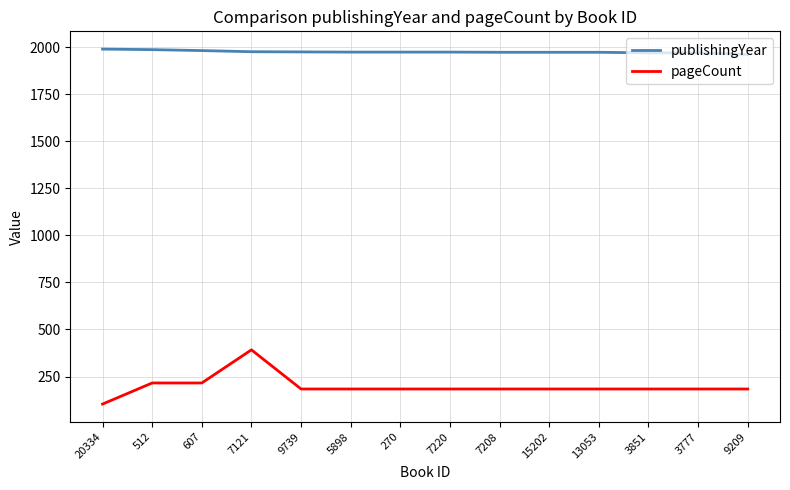

Which category has the lowest value in the pageCount series?

20334